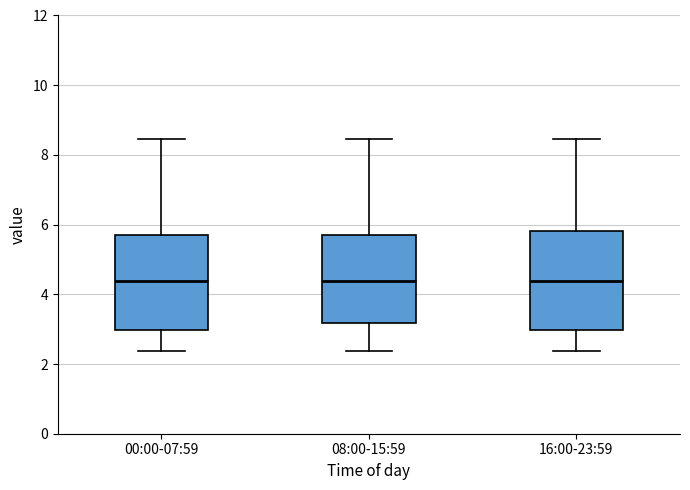

Where does the lower whisker of the box for 08:00-15:59 end on the y-axis? The values are not printed on the chart, so give them approximately, as read against the axis.

2.4